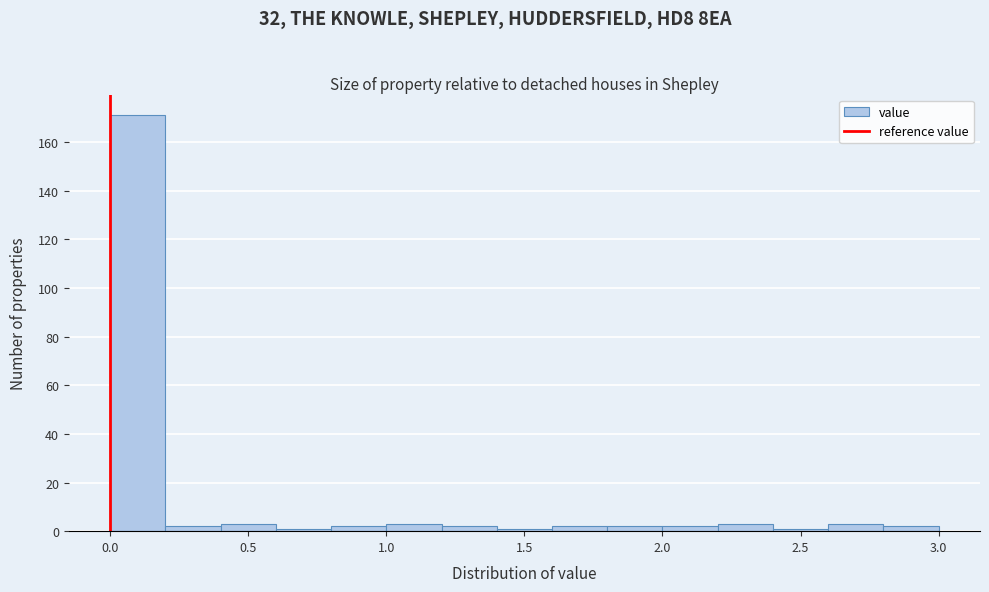

Reading left to right, transcribe this chart: for each bar, give the range it covers on the x-axis and its height. The values are not printed on the chart, so give them approximately, as read against the axis.

0.0 to 0.2: 172
0.2 to 0.4: 2
0.4 to 0.6: 4
0.6 to 0.8: under 2
0.8 to 1.0: 2
1.0 to 1.2: 4
1.2 to 1.4: 2
1.4 to 1.6: under 2
1.6 to 1.8: 2
1.8 to 2.0: 2
2.0 to 2.2: 2
2.2 to 2.4: 4
2.4 to 2.6: under 2
2.6 to 2.8: 4
2.8 to 3.0: 2